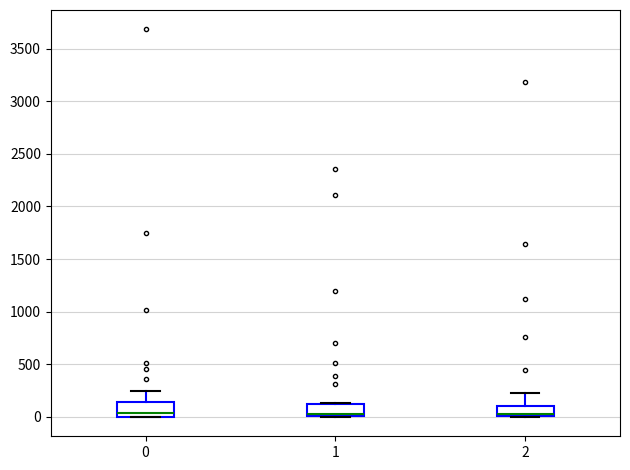

Reading left to right, transcribe this box plot: for each box, give where its median line is, the range the box spans, and where its two whiskers end, as read against the y-axis. The values are not printed on the chart, so give them approximately, as read against the axis.

0: median 50, box 0 to 150, whiskers 0 to 250
1: median 50, box 0 to 150, whiskers 0 to 150
2: median 0 (just above the box's lower edge), box 0 to 100, whiskers 0 to 200